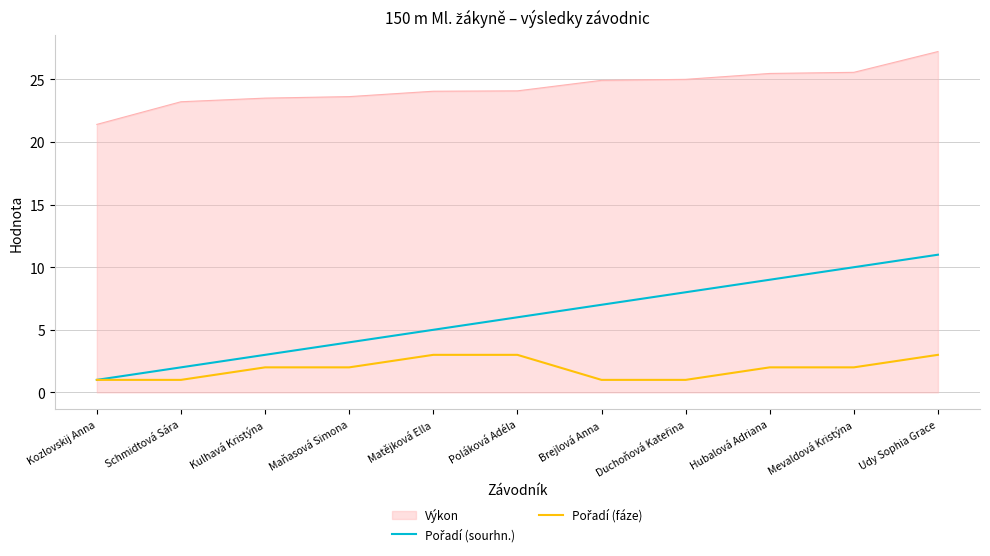

Which category has the highest value across all series?

Udy Sophia Grace